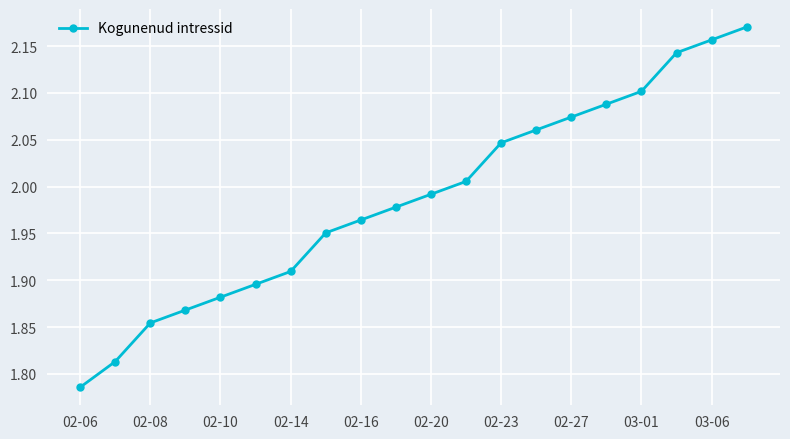

Does the chart have visible grid lines?

Yes